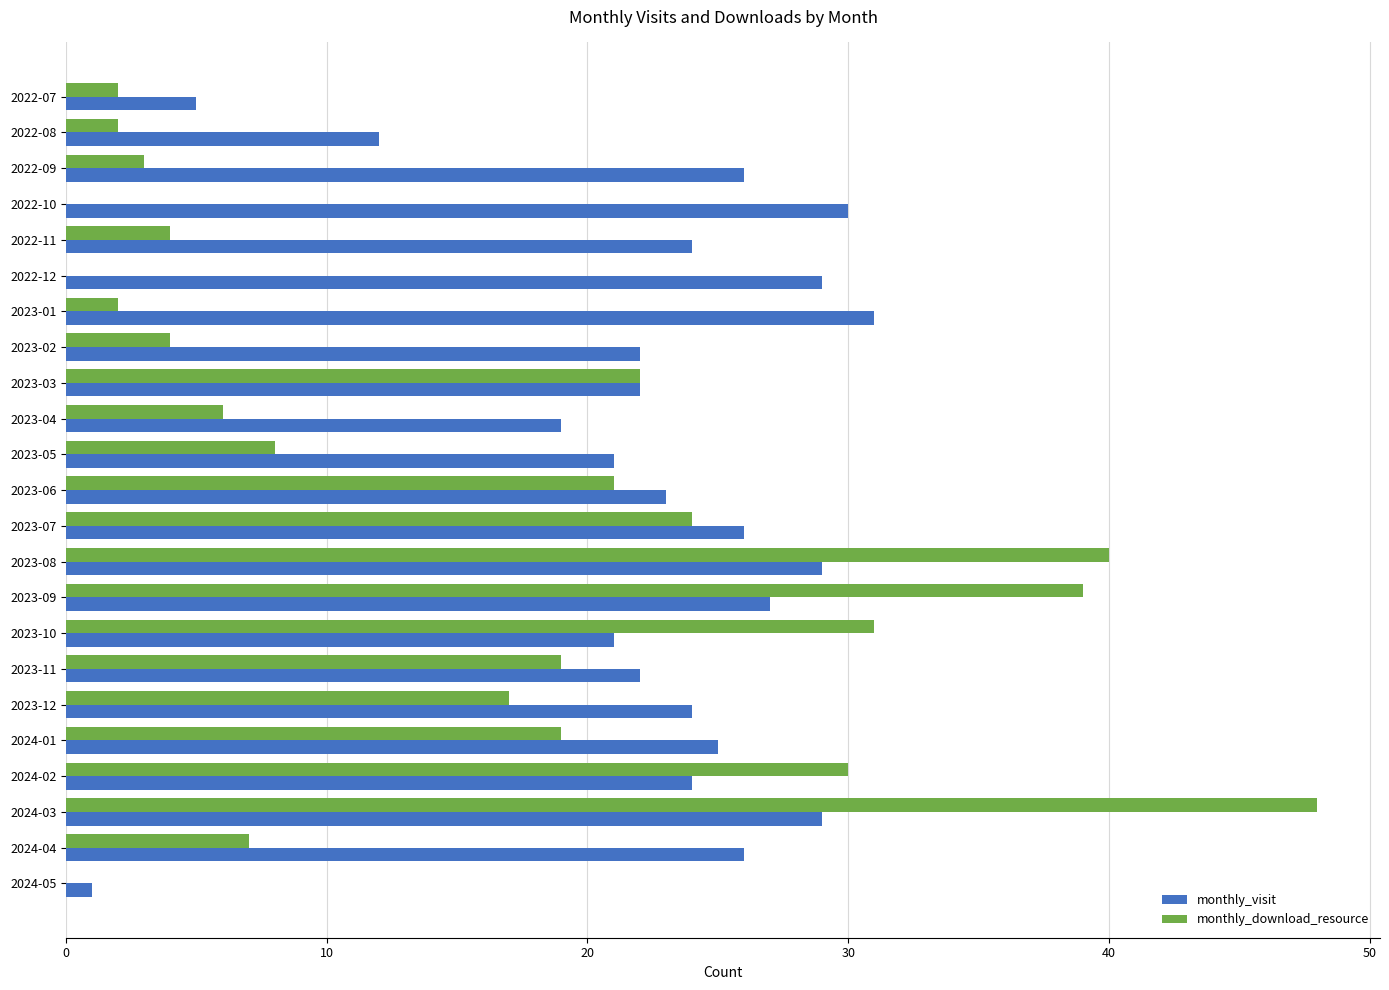

What is the highest value of the monthly_download_resource series?

48